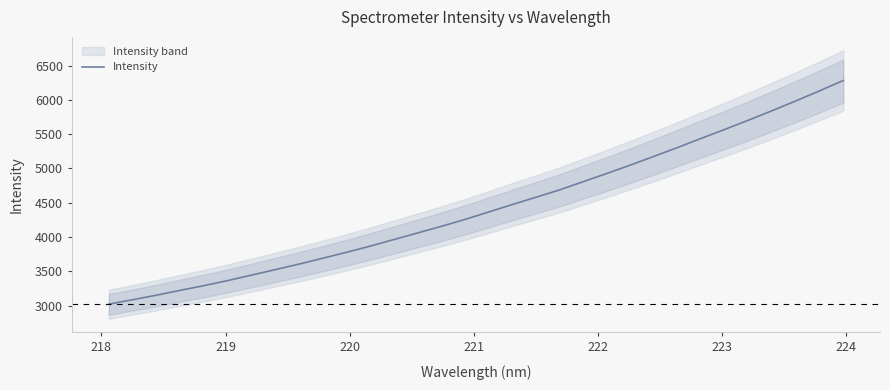

Reading right to left, what are all the values shown in this chart?

6281.9	6131.6	5985.1	5843.0	5704.5	5570.3	5439.0	5305.4	5176.4	5048.8	4926.0	4806.1	4686.3	4578.9	4472.7	4363.8	4255.4	4154.7	4058.8	3962.7	3866.6	3776.7	3690.5	3605.3	3524.8	3445.4	3366.0	3292.4	3224.0	3153.3	3087.9	3023.2